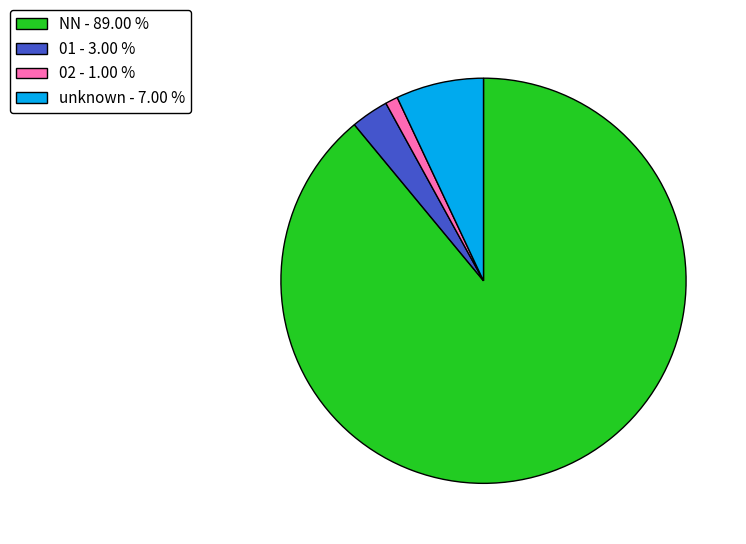

Rank the categories by value from highest to lowest.

NN - 89.00 %, unknown - 7.00 %, 01 - 3.00 %, 02 - 1.00 %